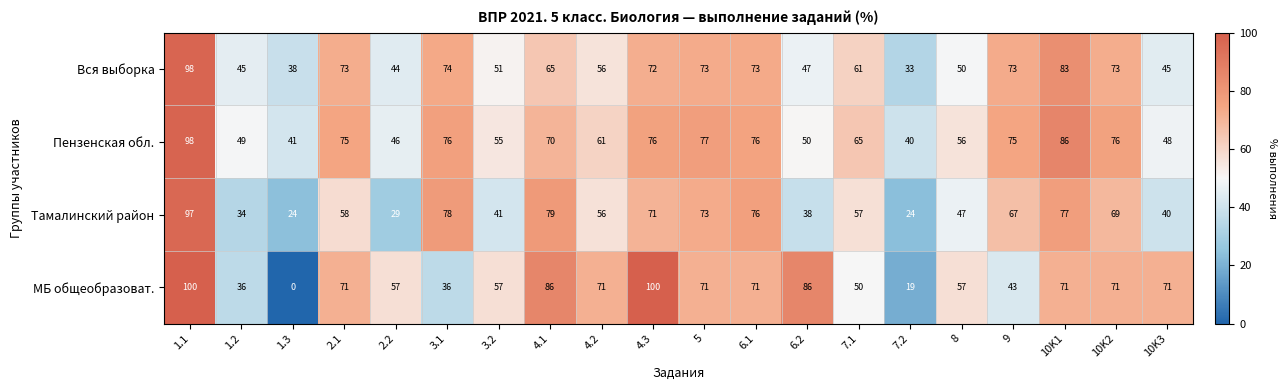

Which series has the largest total across all categories?

Пензенская обл.